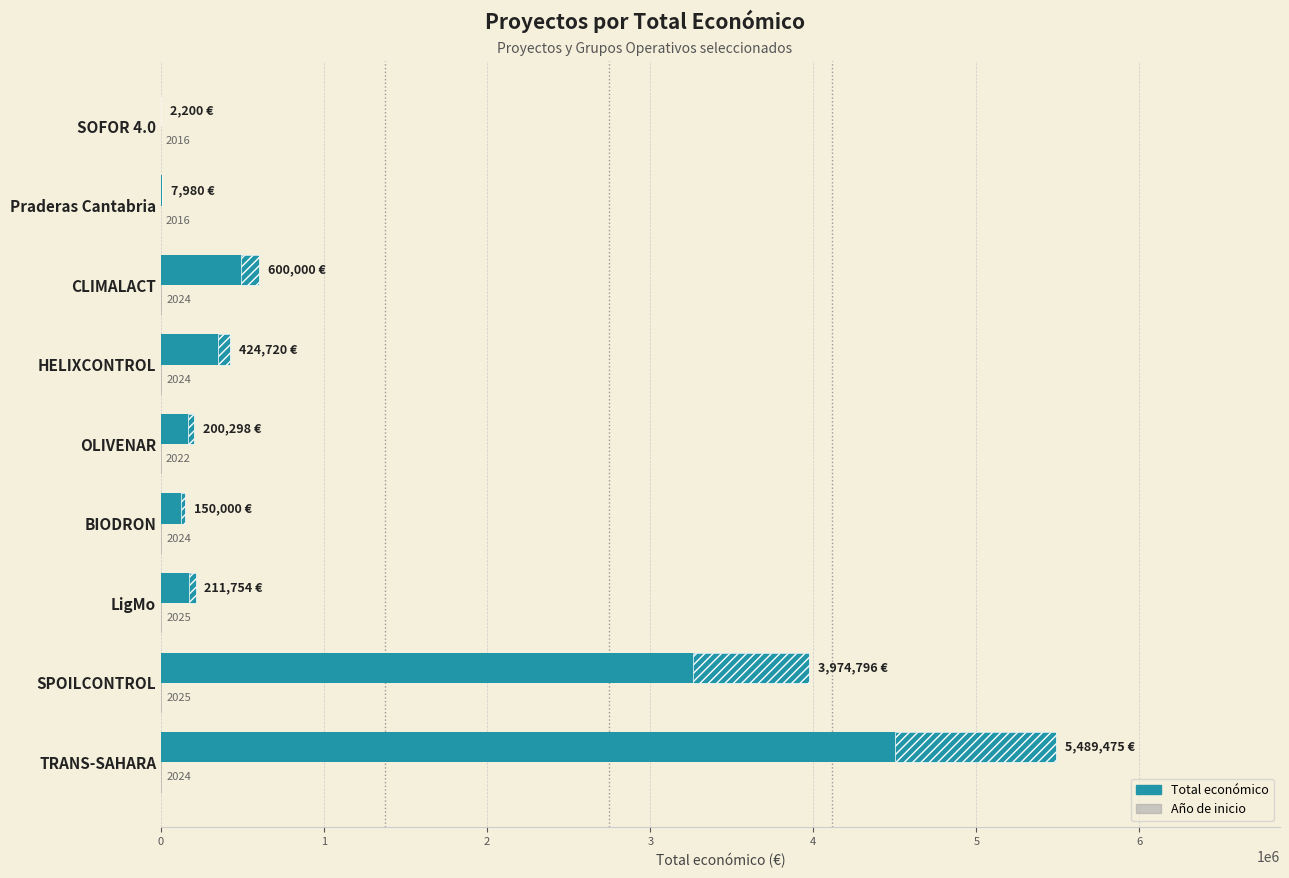

The Año de inicio series shows 6185.6 at SPOILCONTROL. True or false?

False